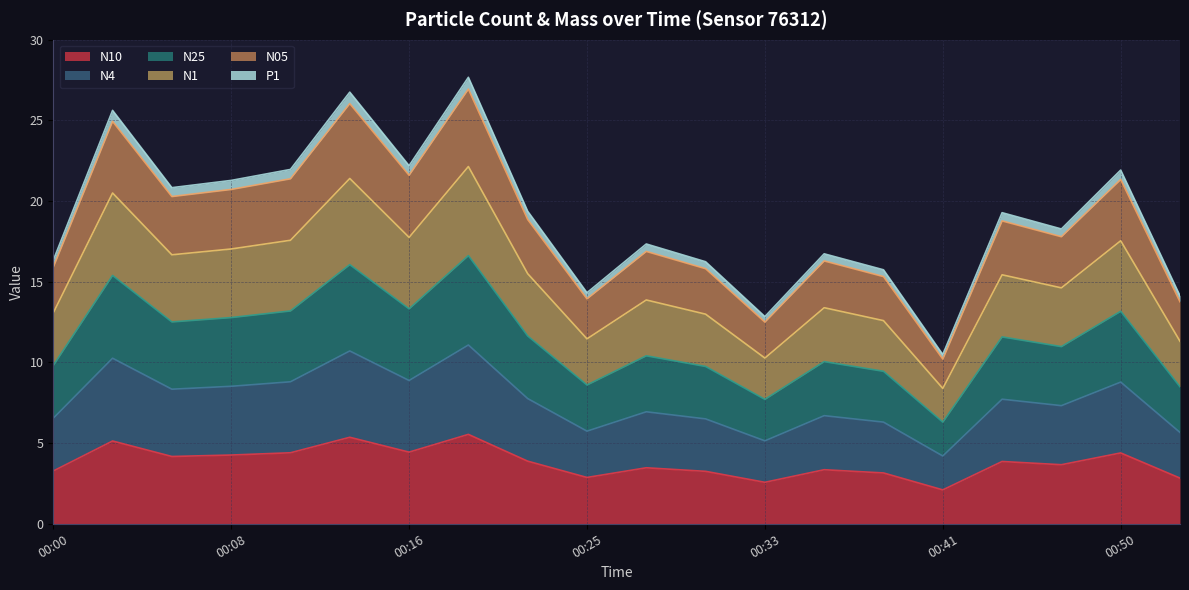

Rank the categories by N10 value from highest to lowest.

00:19, 00:13, 00:02, 00:16, 00:11, 00:50, 00:08, 00:05, 00:22, 00:44, 00:47, 00:27, 00:36, 00:00, 00:30, 00:39, 00:25, 00:53, 00:33, 00:41